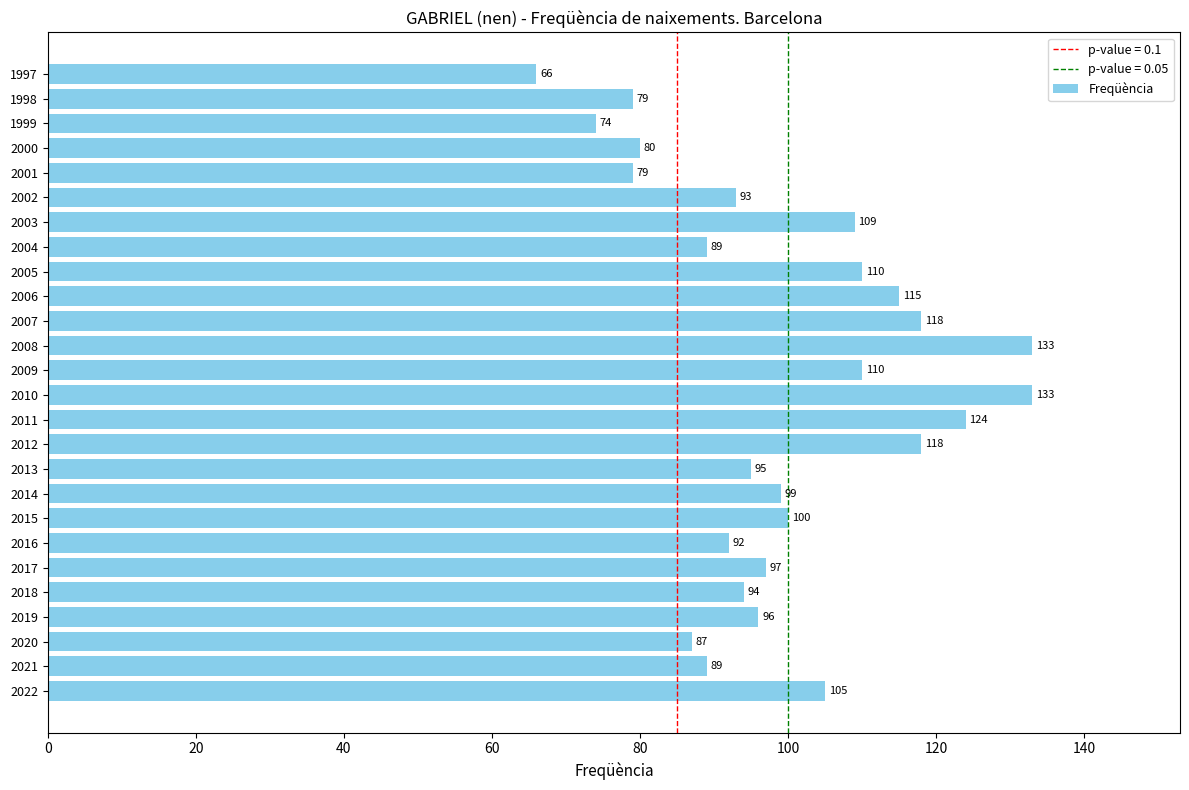

Are the bars grouped side by side (vs. stacked)?

No